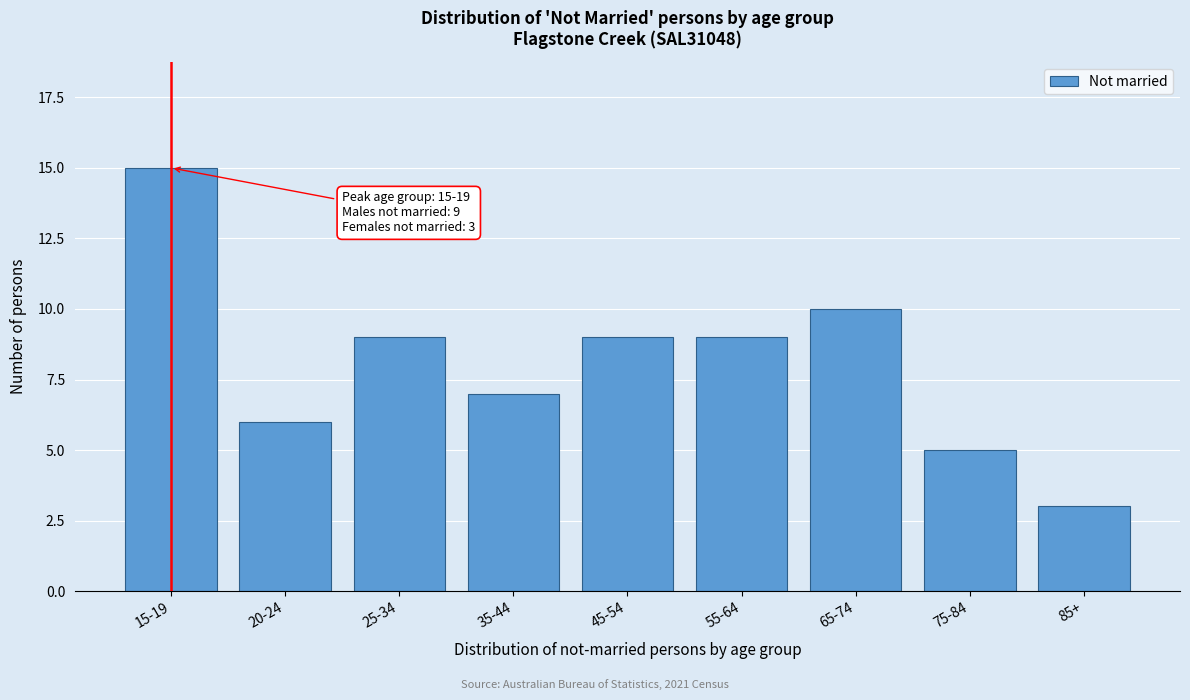

Reading right to left, transcribe all the data shown in this chart.

85+=3	75-84=5	65-74=10	55-64=9	45-54=9	35-44=7	25-34=9	20-24=6	15-19=15